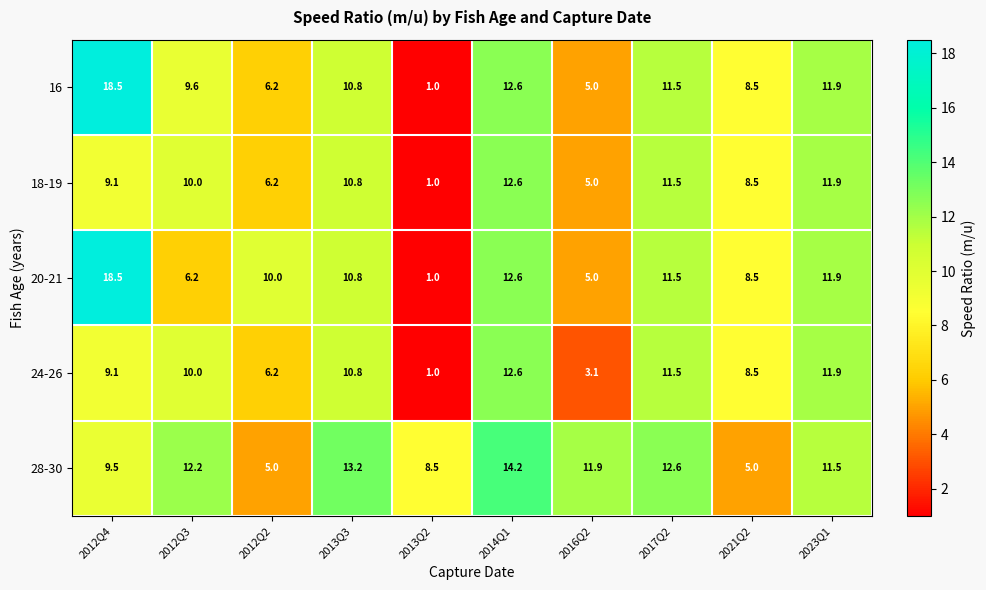

At which category is the sum across all series the highest?

2012Q4